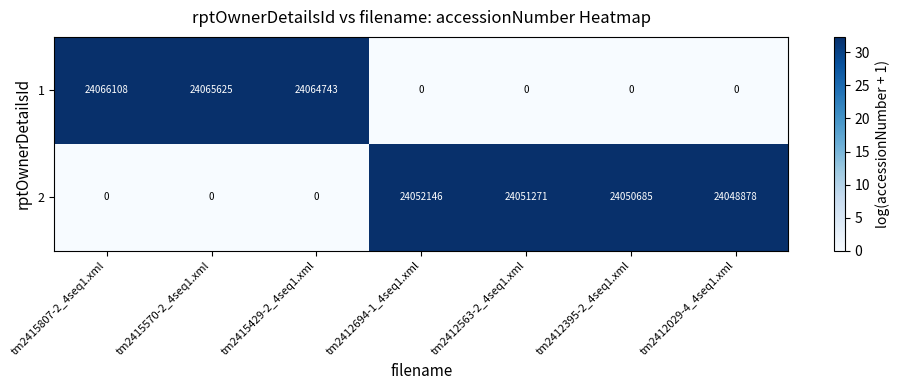

What is the difference between the highest and lowest values at tm2412563-2_4seq1.xml?

24051271